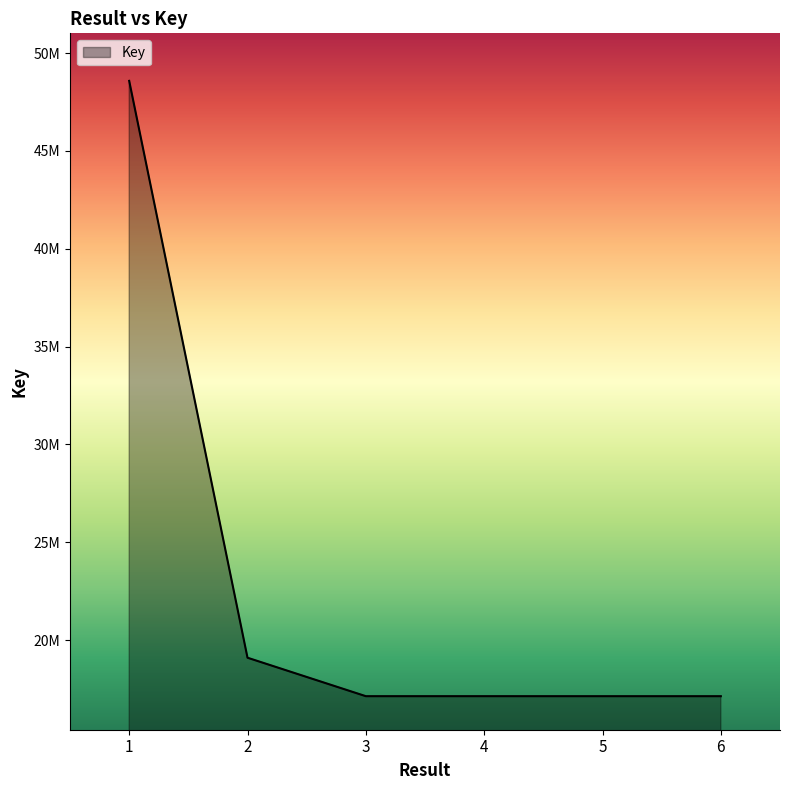

Reading right to left, transcribe all the data shown in this chart.

6=17131191	5=17131080	4=17131840	3=17131541	2=19097502	1=48581716